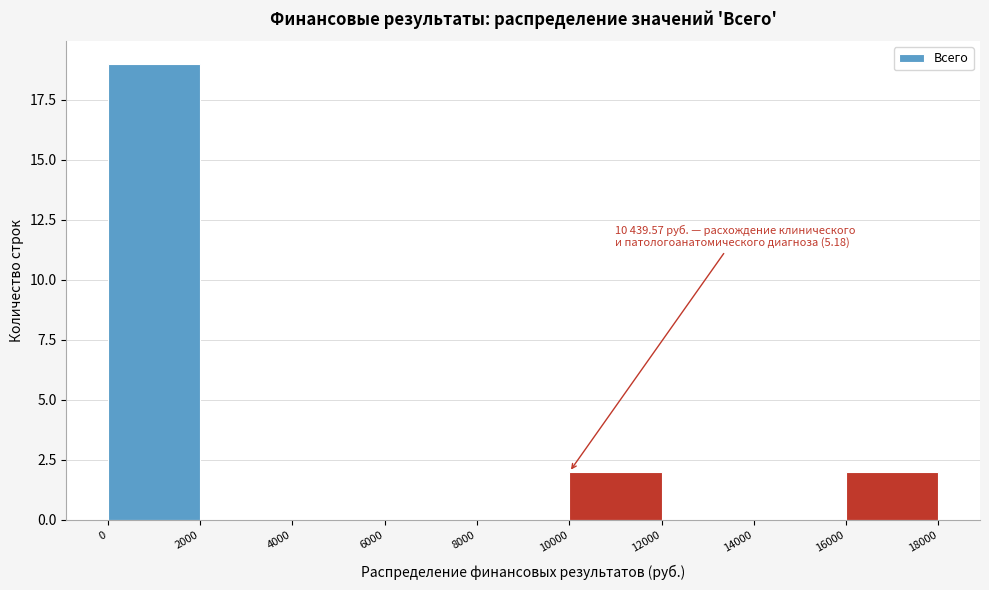

Which range on the x-axis has the tallest bar?

0 to 2000